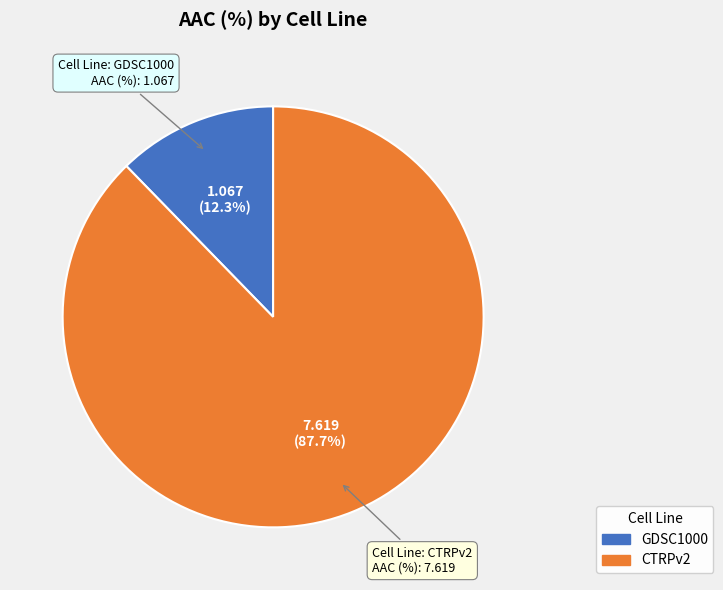

Which slice is the smallest?

GDSC1000